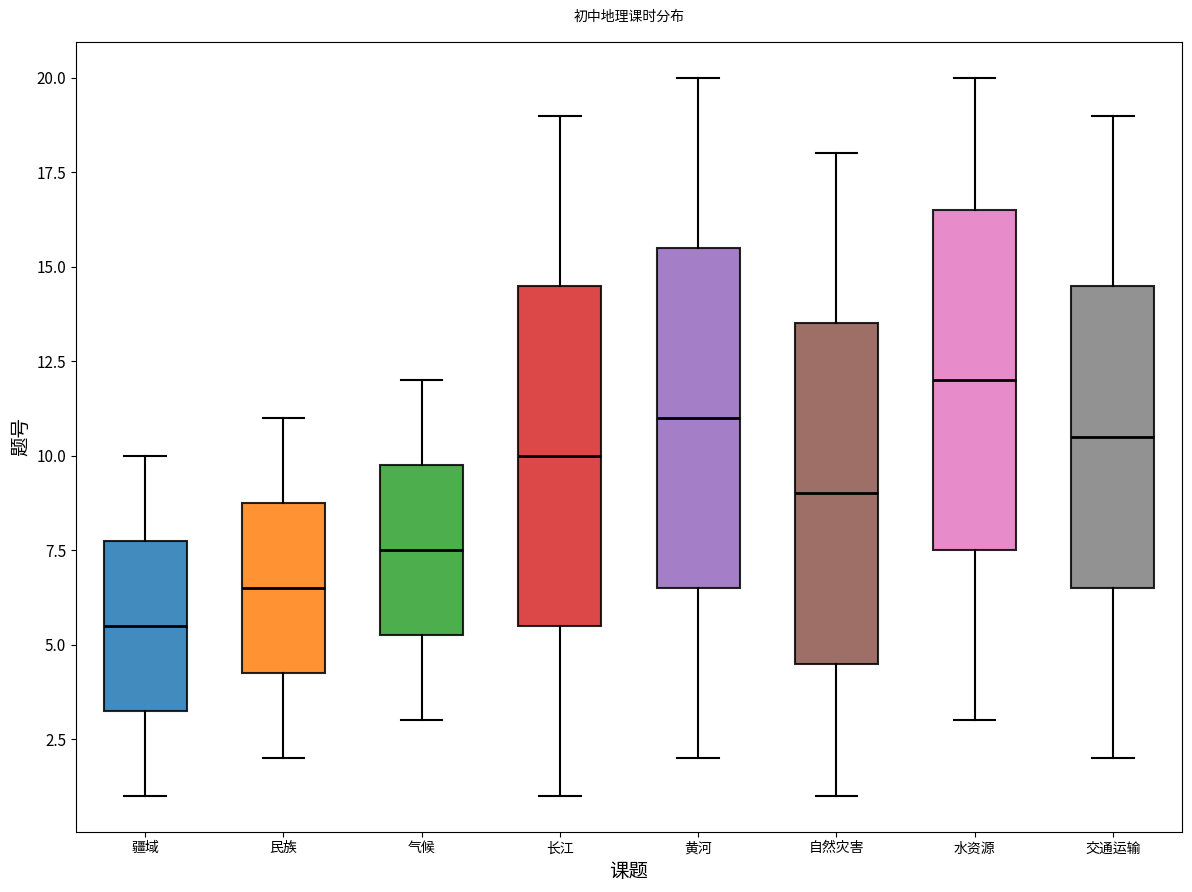

Reading left to right, read every box against the y-axis: the position of its median line, the range the box covers, and the ends of its whiskers. The values are not printed on the chart, so give them approximately, as read against the axis.

疆域: median 5.5, box 3.5 to 8.0, whiskers 1.0 to 10.0
民族: median 6.5, box 4.5 to 9.0, whiskers 2.0 to 11.0
气候: median 7.5, box 5.5 to 10.0, whiskers 3.0 to 12.0
长江: median 10.0, box 5.5 to 14.5, whiskers 1.0 to 19.0
黄河: median 11.0, box 6.5 to 15.5, whiskers 2.0 to 20.0
自然灾害: median 9.0, box 4.5 to 13.5, whiskers 1.0 to 18.0
水资源: median 12.0, box 7.5 to 16.5, whiskers 3.0 to 20.0
交通运输: median 10.5, box 6.5 to 14.5, whiskers 2.0 to 19.0